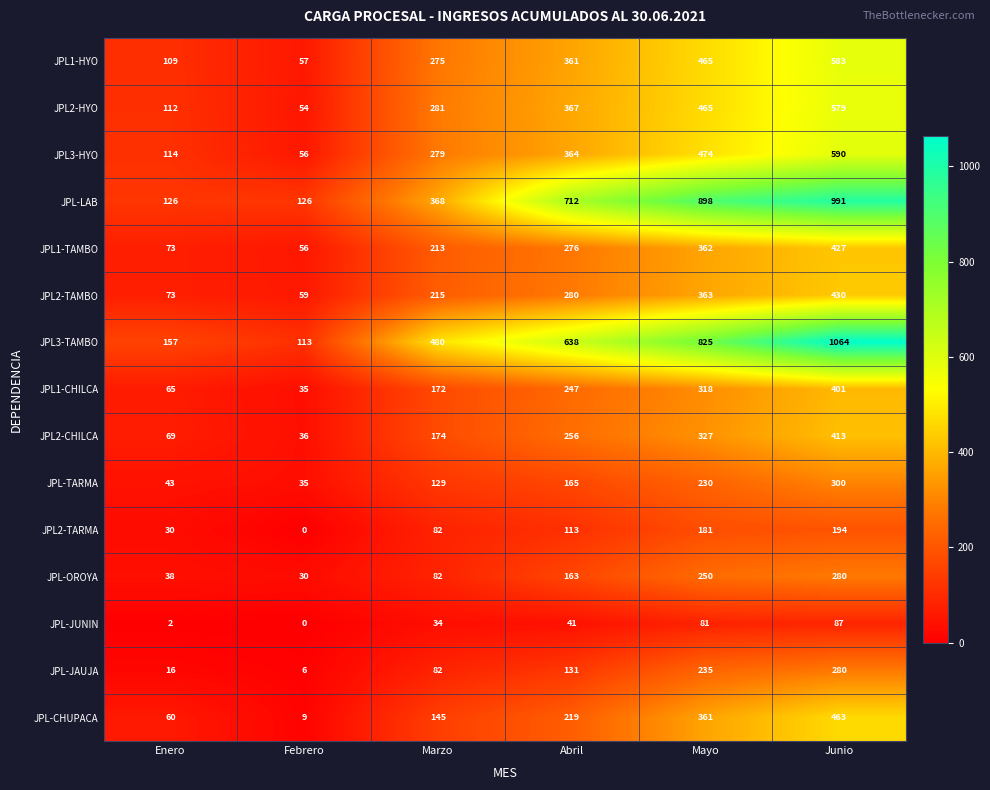

Which series changed the most between Febrero and Mayo?

JPL-LAB